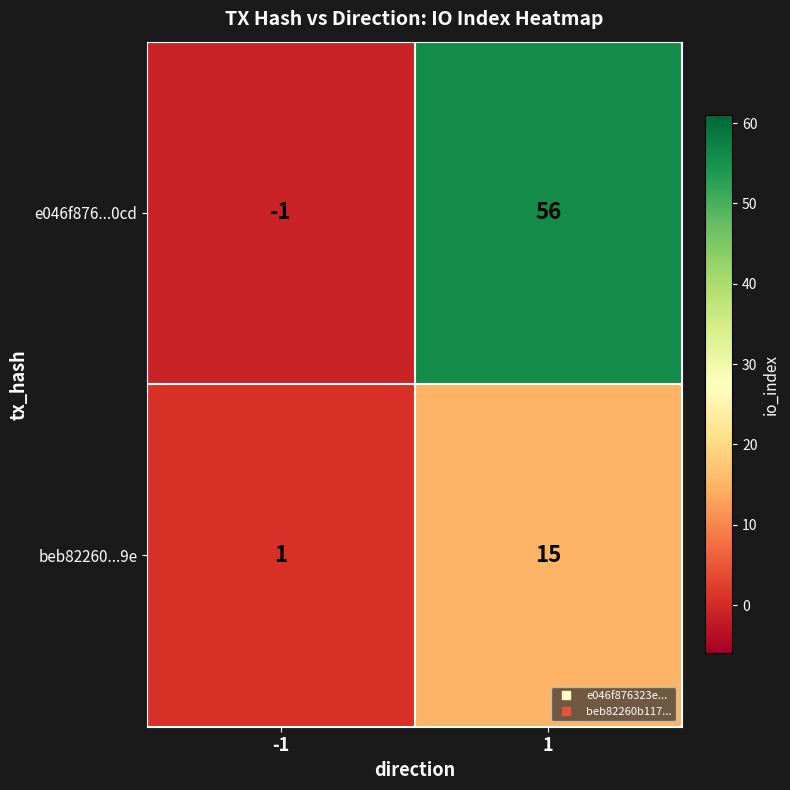

What is the greatest value displayed?

56